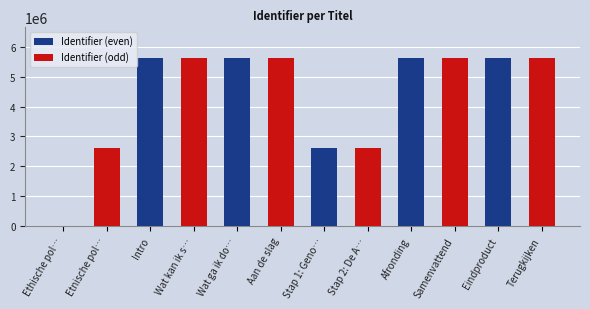

Rank the series by their average value, from lowest to highest.

Identifier (even), Identifier (odd)